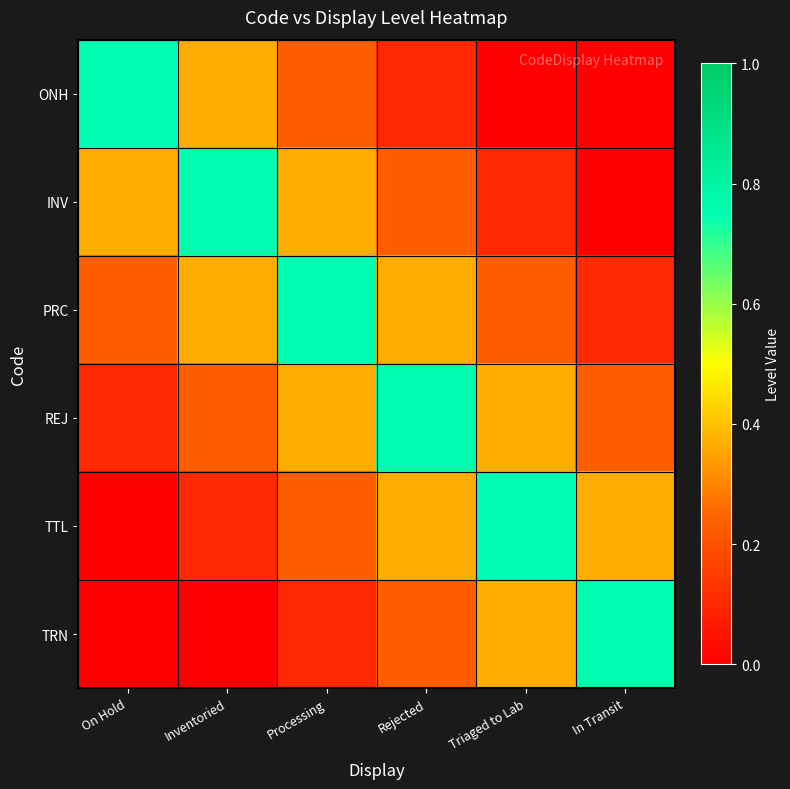

Reading right to left, extract all data points from this chart.

ONH: In Transit=0.0	Triaged to Lab=0.0	Rejected=0.1	Processing=0.2	Inventoried=0.4	On Hold=0.8
INV: In Transit=0.0	Triaged to Lab=0.1	Rejected=0.2	Processing=0.4	Inventoried=0.8	On Hold=0.4
PRC: In Transit=0.1	Triaged to Lab=0.2	Rejected=0.4	Processing=0.8	Inventoried=0.4	On Hold=0.2
REJ: In Transit=0.2	Triaged to Lab=0.4	Rejected=0.8	Processing=0.4	Inventoried=0.2	On Hold=0.1
TTL: In Transit=0.4	Triaged to Lab=0.8	Rejected=0.4	Processing=0.2	Inventoried=0.1	On Hold=0.0
TRN: In Transit=0.8	Triaged to Lab=0.4	Rejected=0.2	Processing=0.1	Inventoried=0.0	On Hold=0.0